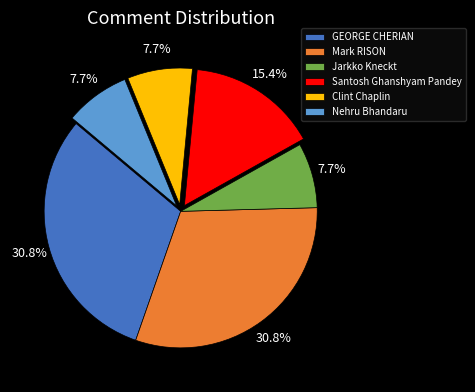

To the nearest percent, what is the combined percentage of Santosh Ghanshyam Pandey and Clint Chaplin?

23%